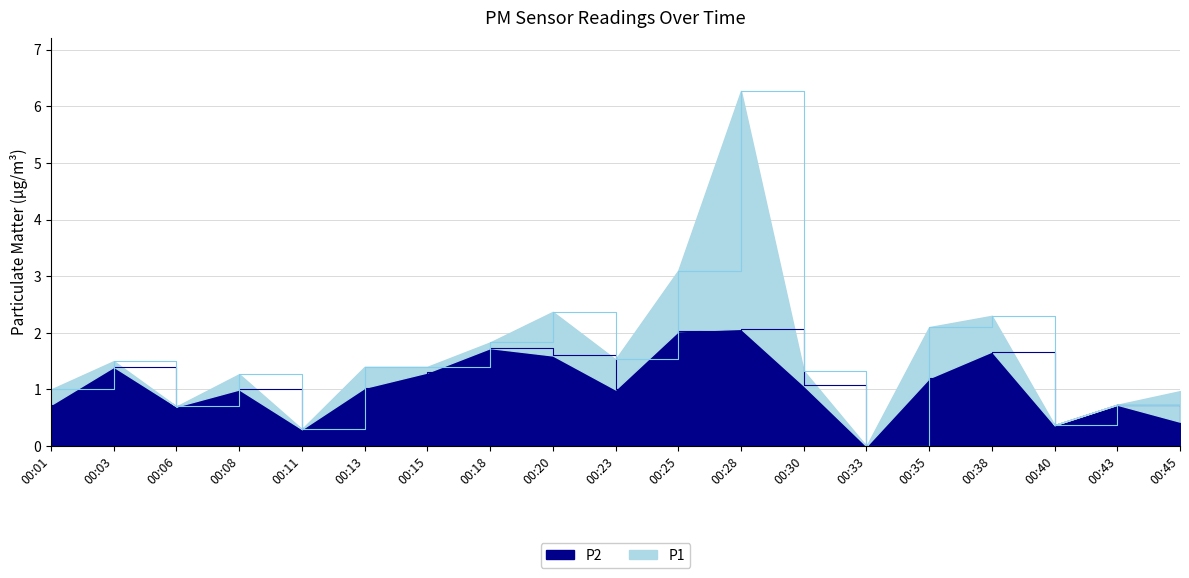

At which category does the chart reach its minimum across all series?

00:33